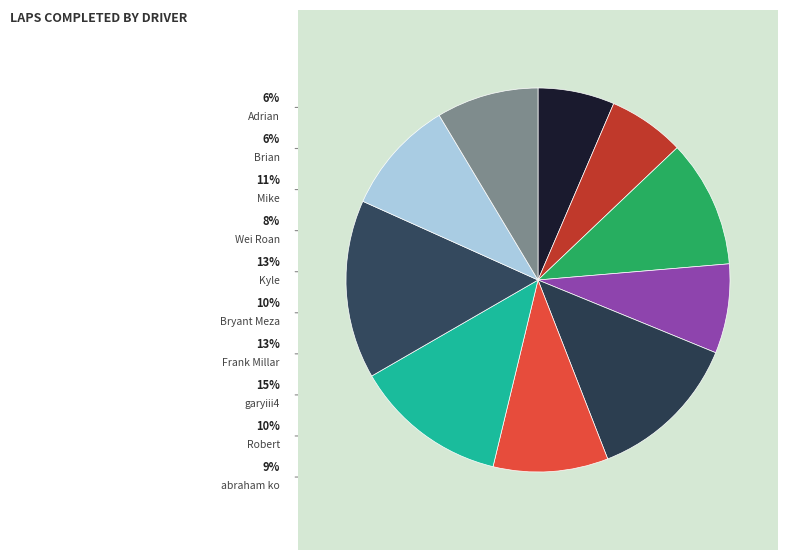

Count the number of slices in the pie.

10